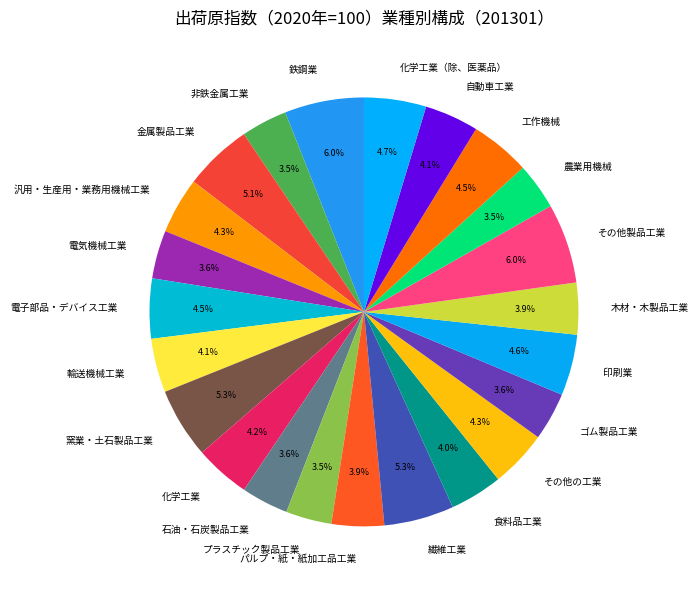

True or false: その他製品工業 accounts for 1% of the total.

False